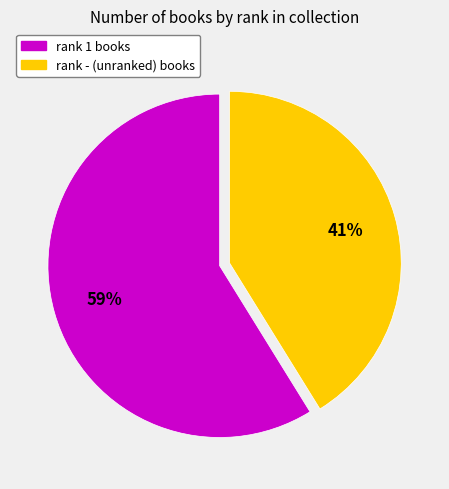

To the nearest percent, what is the difference between the largest and smallest slice percentages?

18%